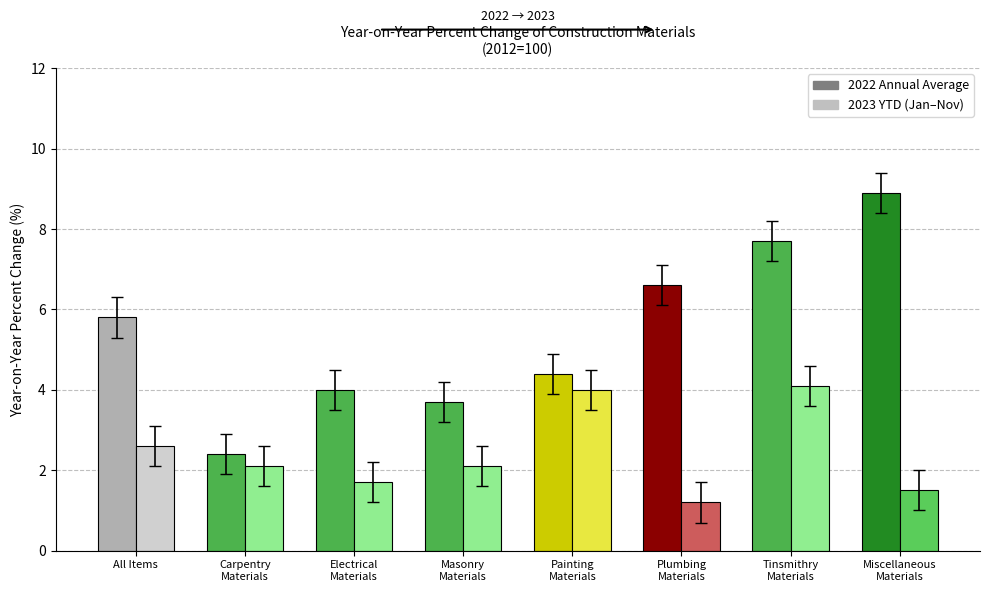

Is the value of 2022 AVE at Painting
Materials greater than the value of 2023 YTD at Electrical
Materials?

Yes